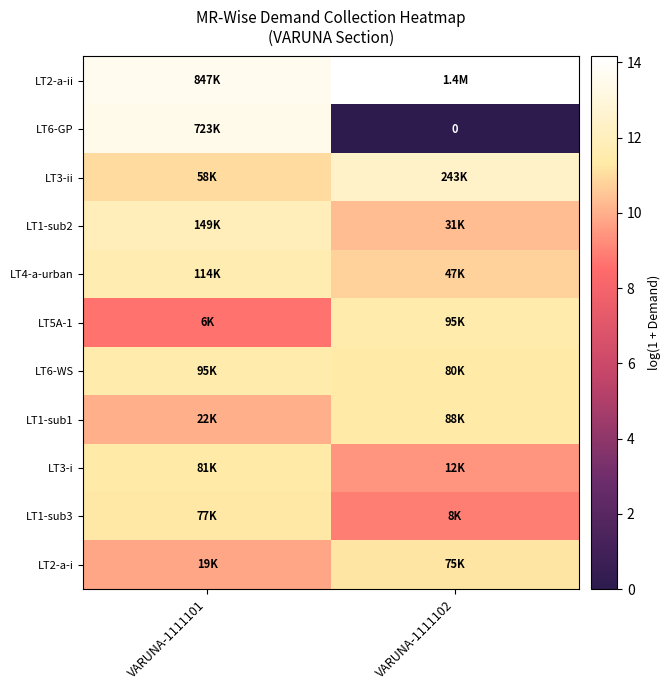

What is the maximum value shown in the chart?

14.2